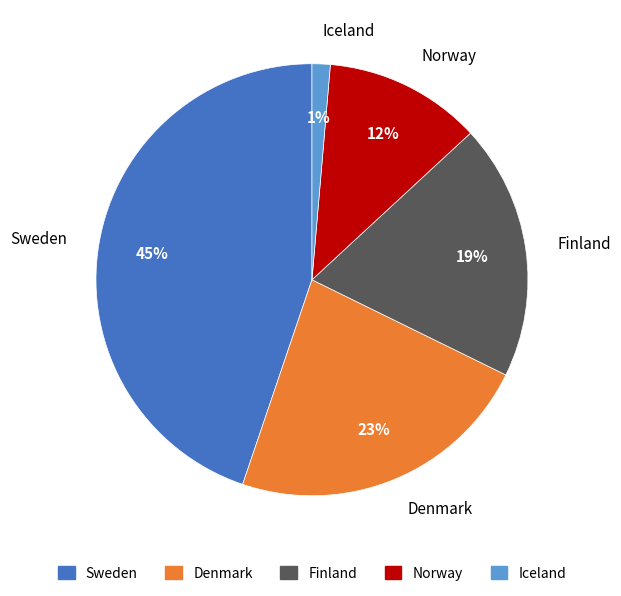

Which category has the smallest portion of the pie?

Iceland